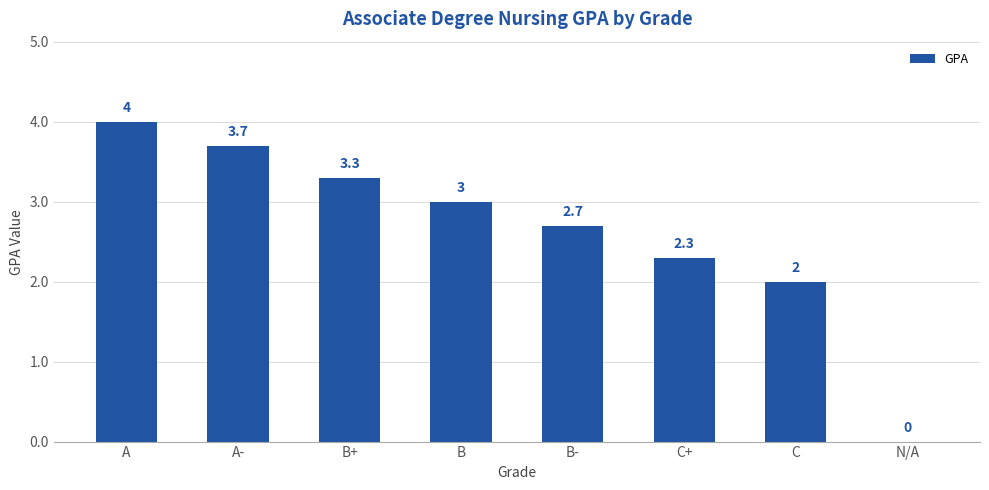

Reading left to right, what are all the values shown in this chart?

A=4.0	A-=3.7	B+=3.3	B=3.0	B-=2.7	C+=2.3	C=2.0	N/A=0.0